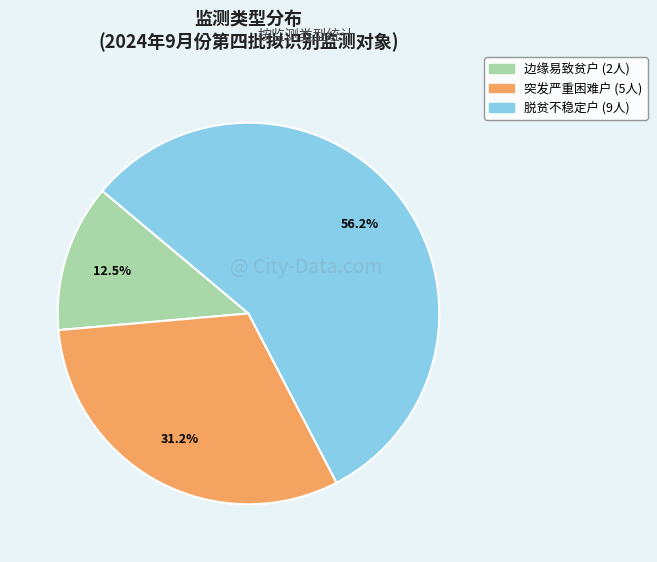

Which category has the smallest portion of the pie?

边缘易致贫户